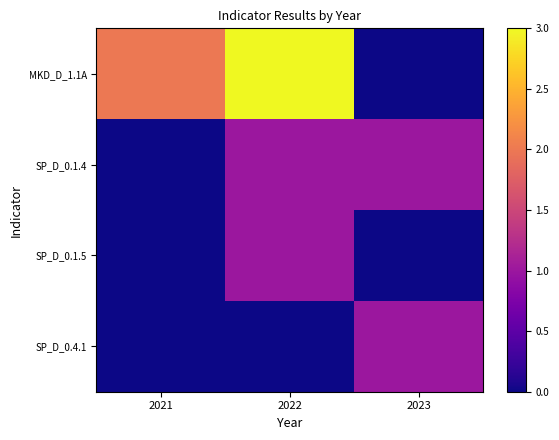

Rank the series at 2022 from highest to lowest value.

MKD_D_1.1A, SP_D_0.1.4, SP_D_0.1.5, SP_D_0.4.1